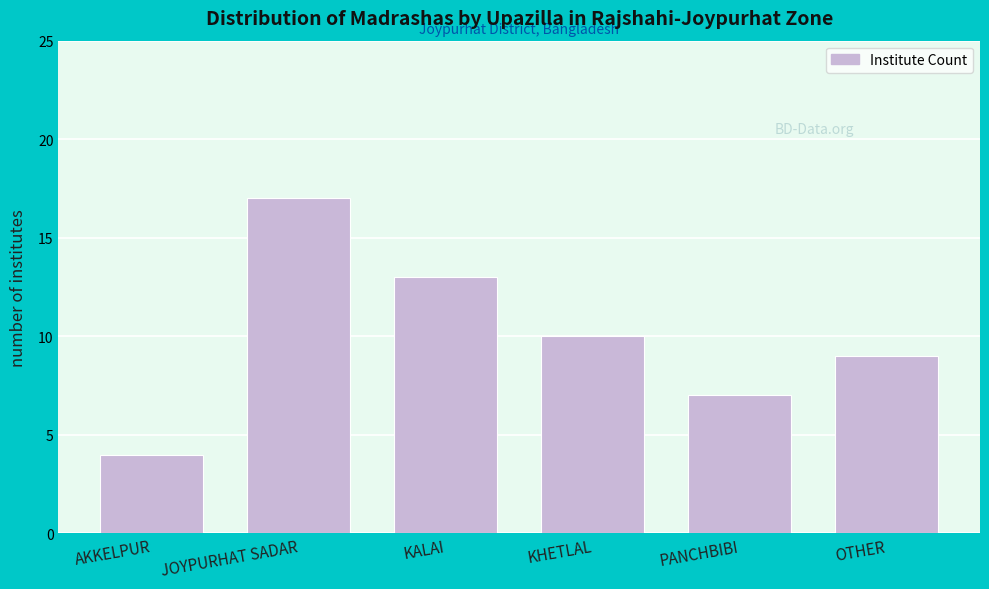

Reading right to left, extract all data points from this chart.

9	7	10	13	17	4